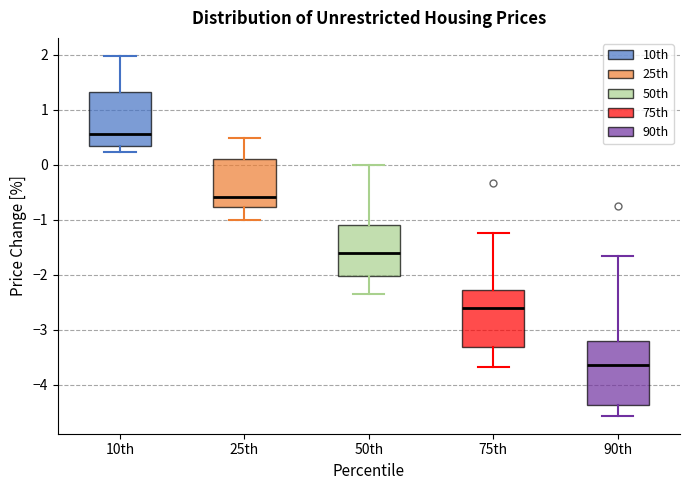

Which box has the lowest median line?

90th